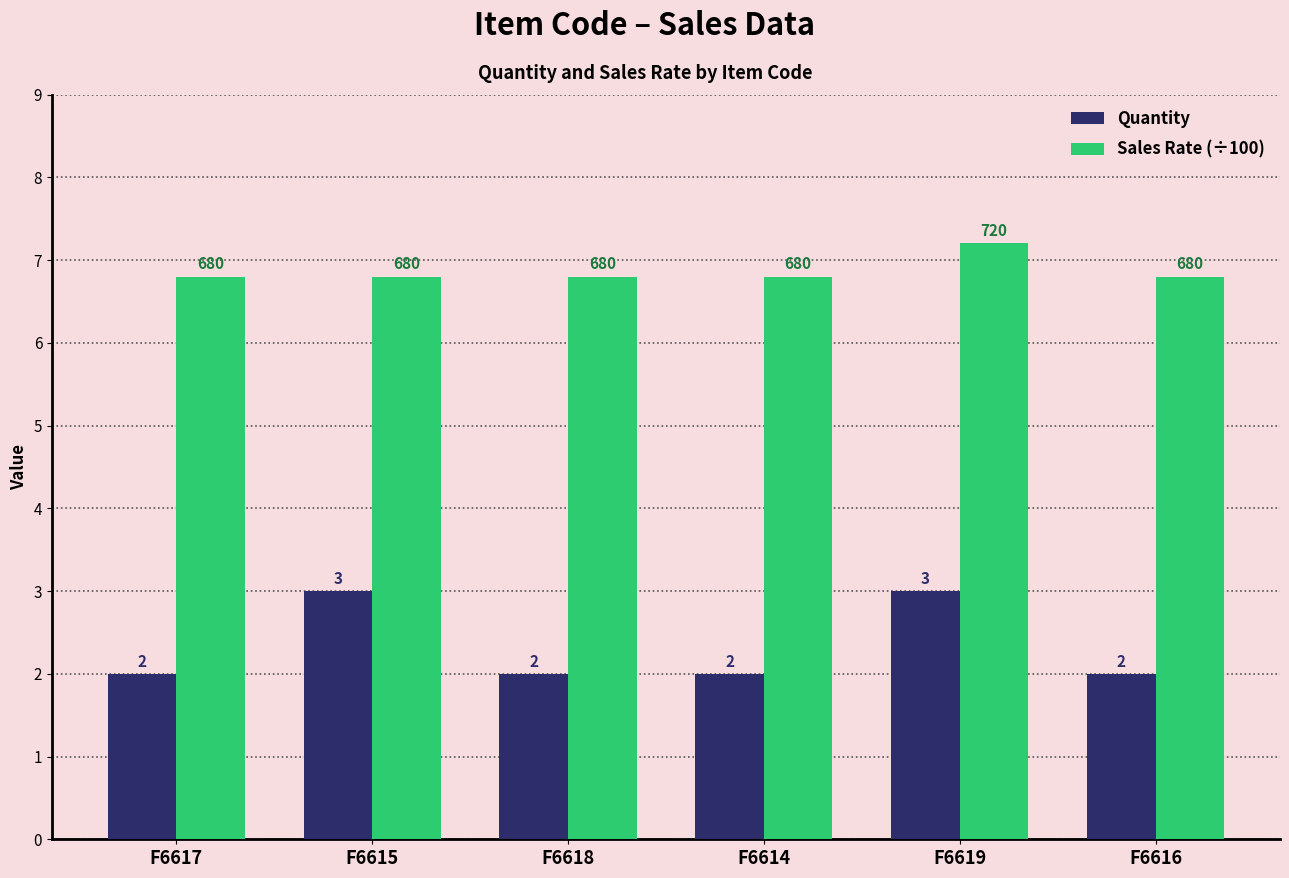

Rank the series by their average value, from highest to lowest.

Sales Rate (÷100), Quantity